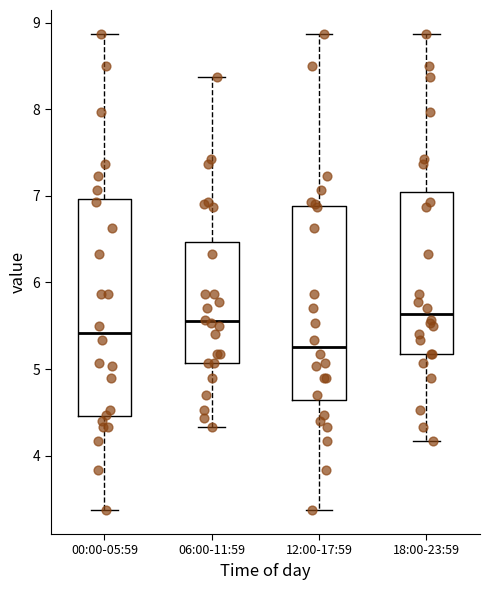

Which box is the tallest, from its lower edge to its upper edge?

00:00-05:59